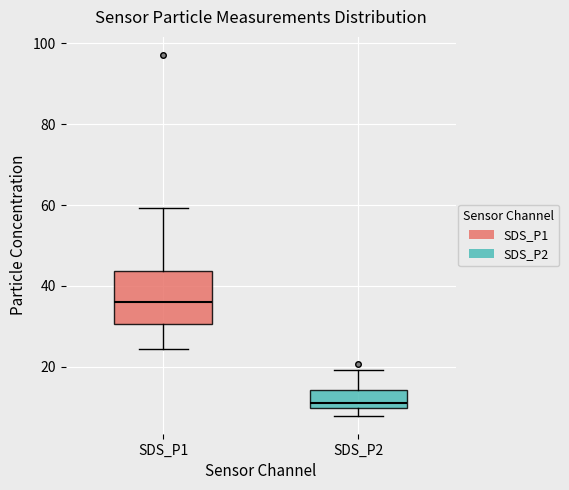

Which box has the lowest median line?

SDS_P2